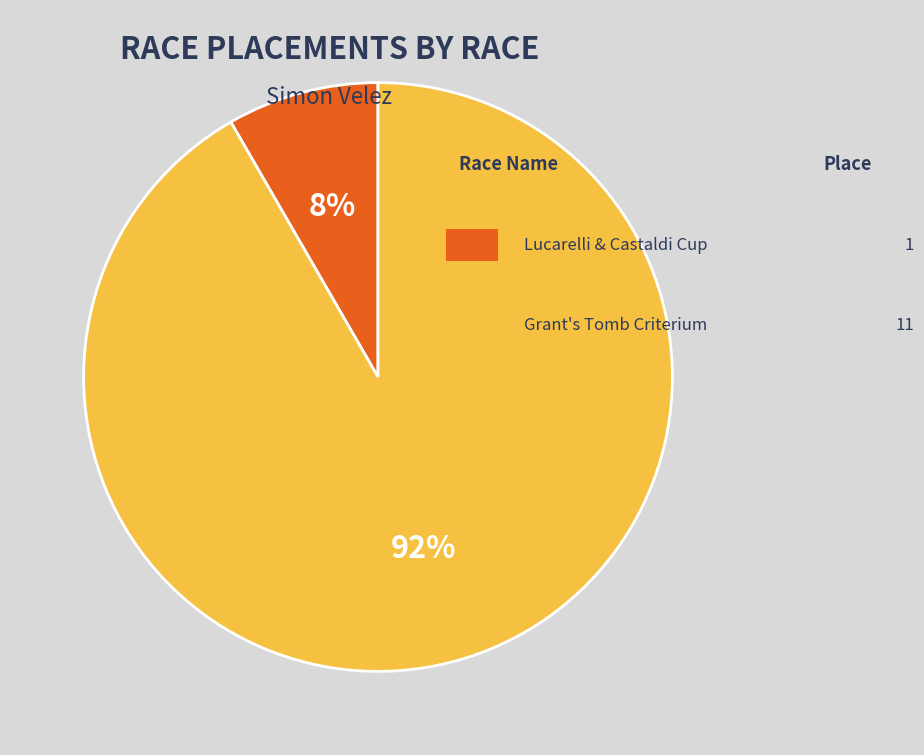

Is there any slice that represents more than half of the pie?

Yes